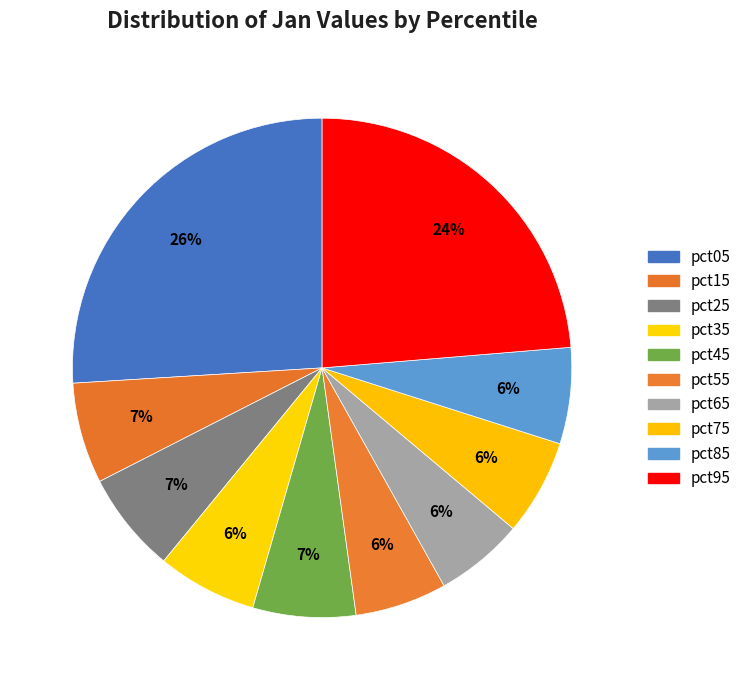

Count the number of slices in the pie.

10